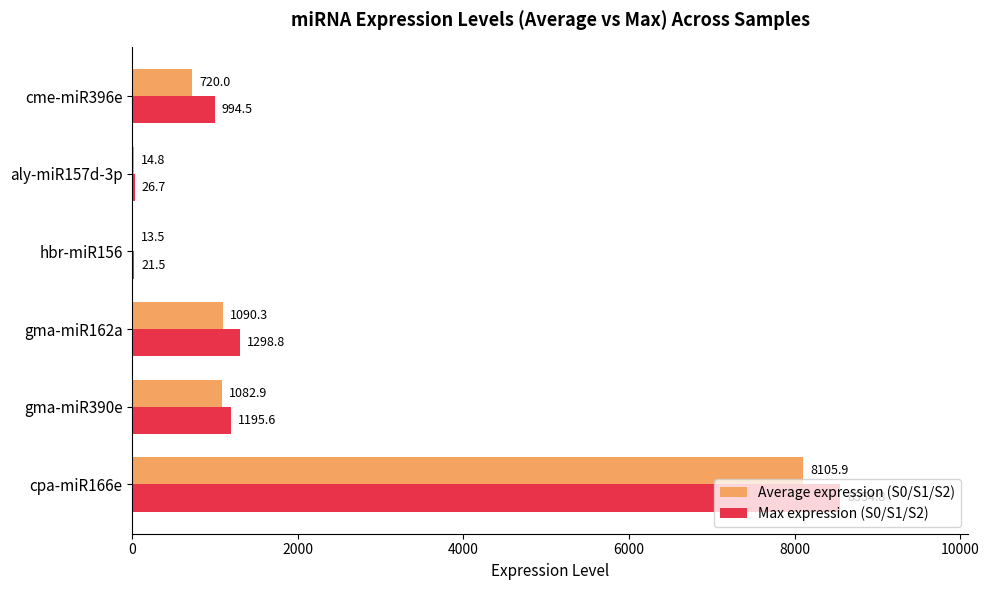

What is the total value across all series at hbr-miR156?

35.0